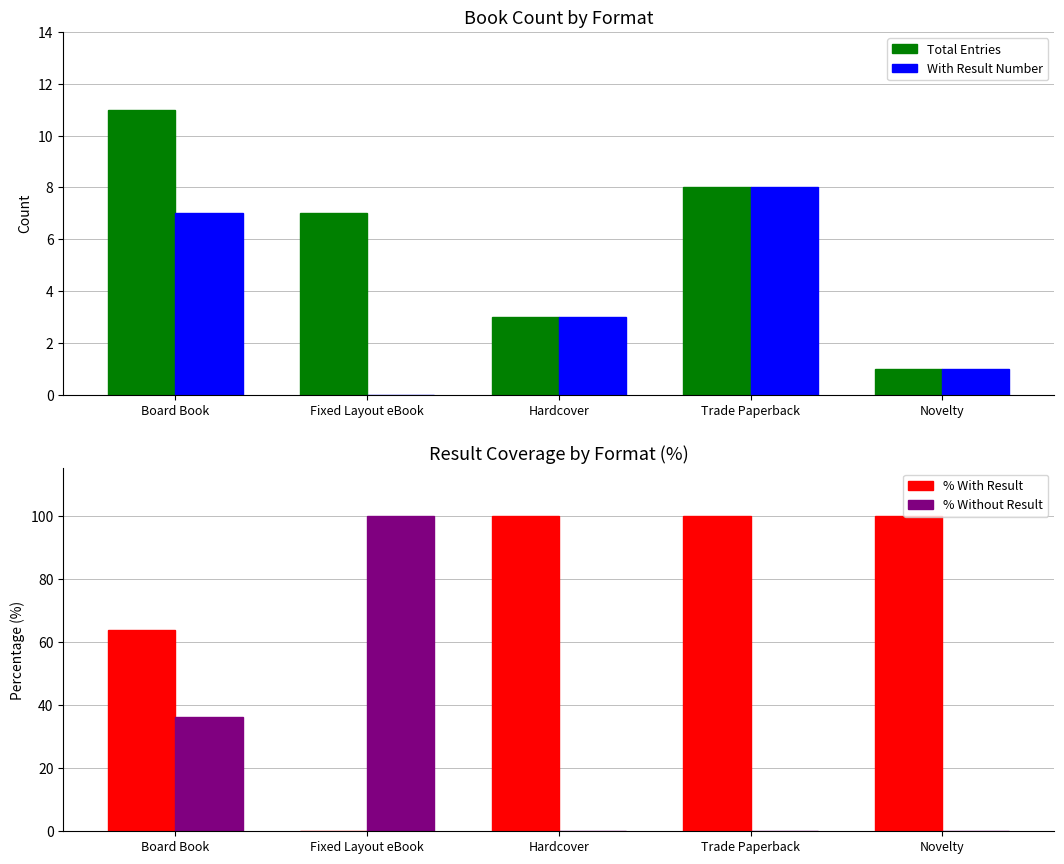

The Total Entries series shows 11.0 at Board Book. True or false?

True